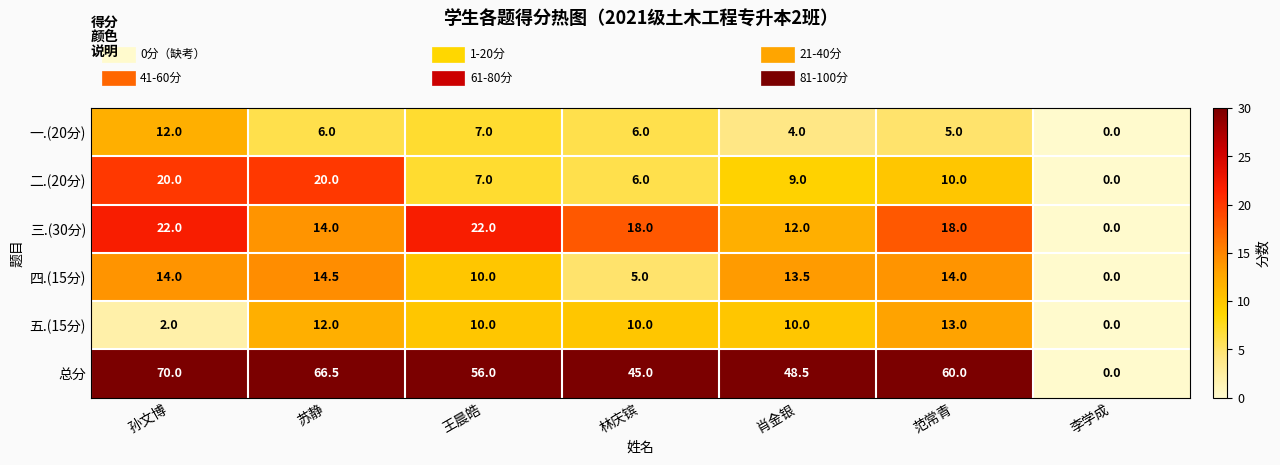

What is the difference between the maximum and minimum values in the 总分 series?

70.0